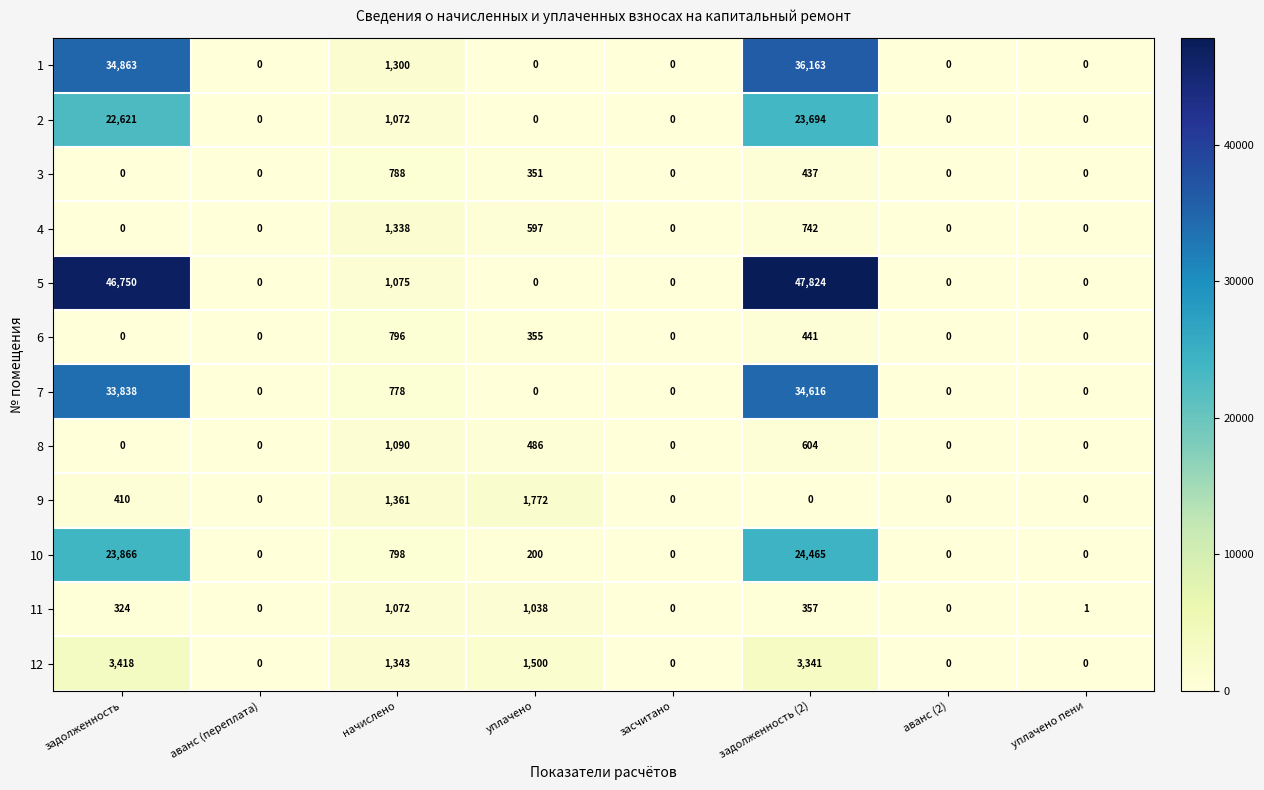

List the series in order of their peak value, highest first.

5, 1, 7, 10, 2, 12, 9, 4, 8, 11, 6, 3